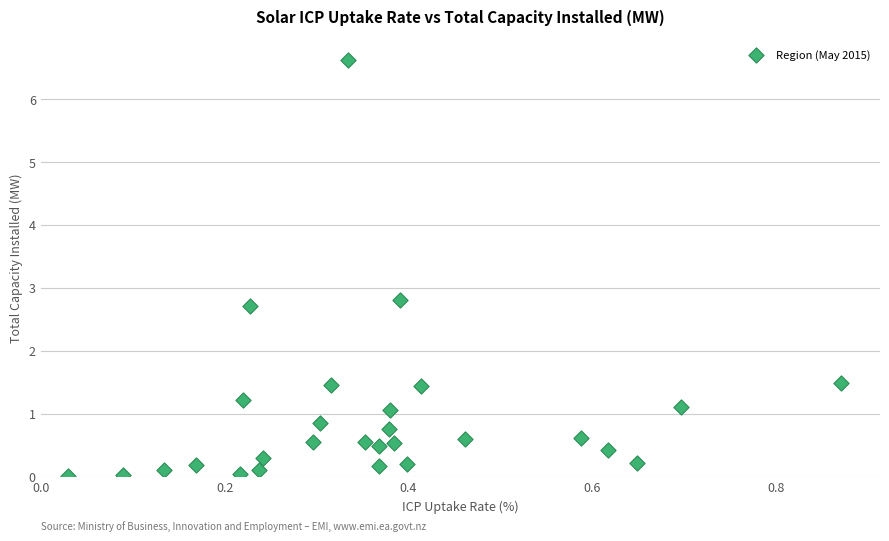

What Y value in the scatter plot is closest to 3?

2.8